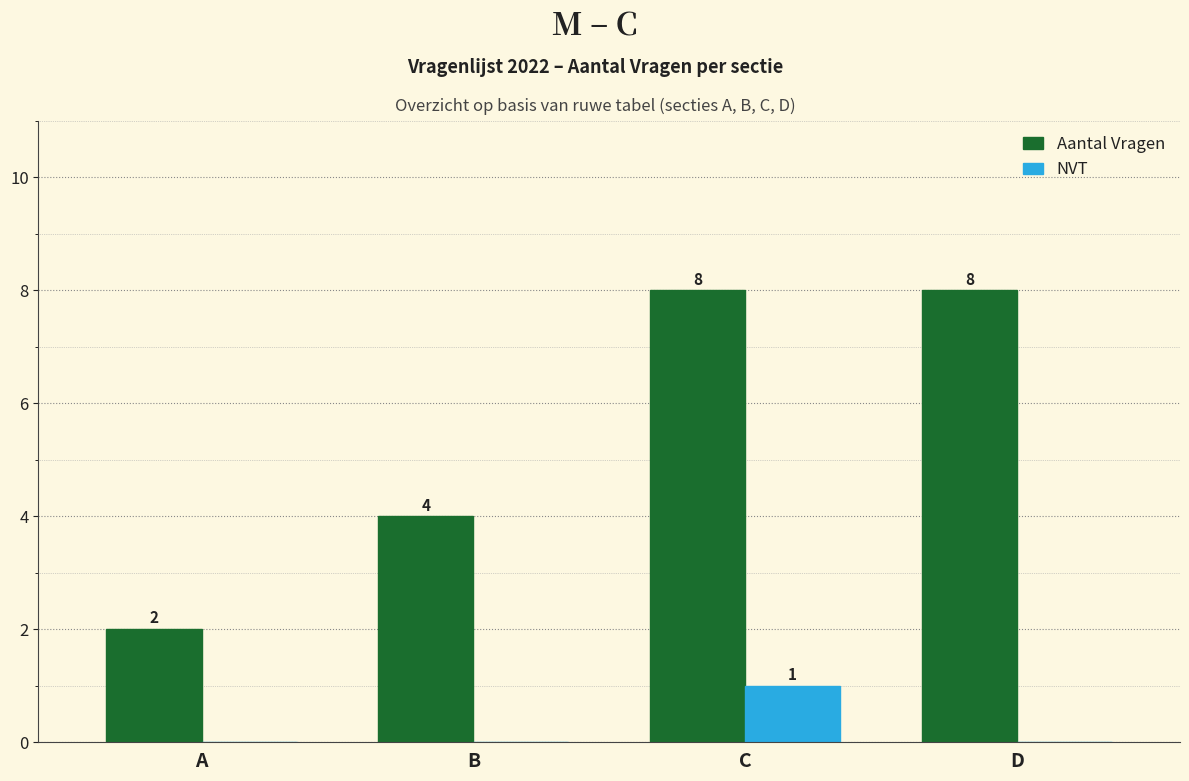

True or false: NVT has a value of 0 at D.

True